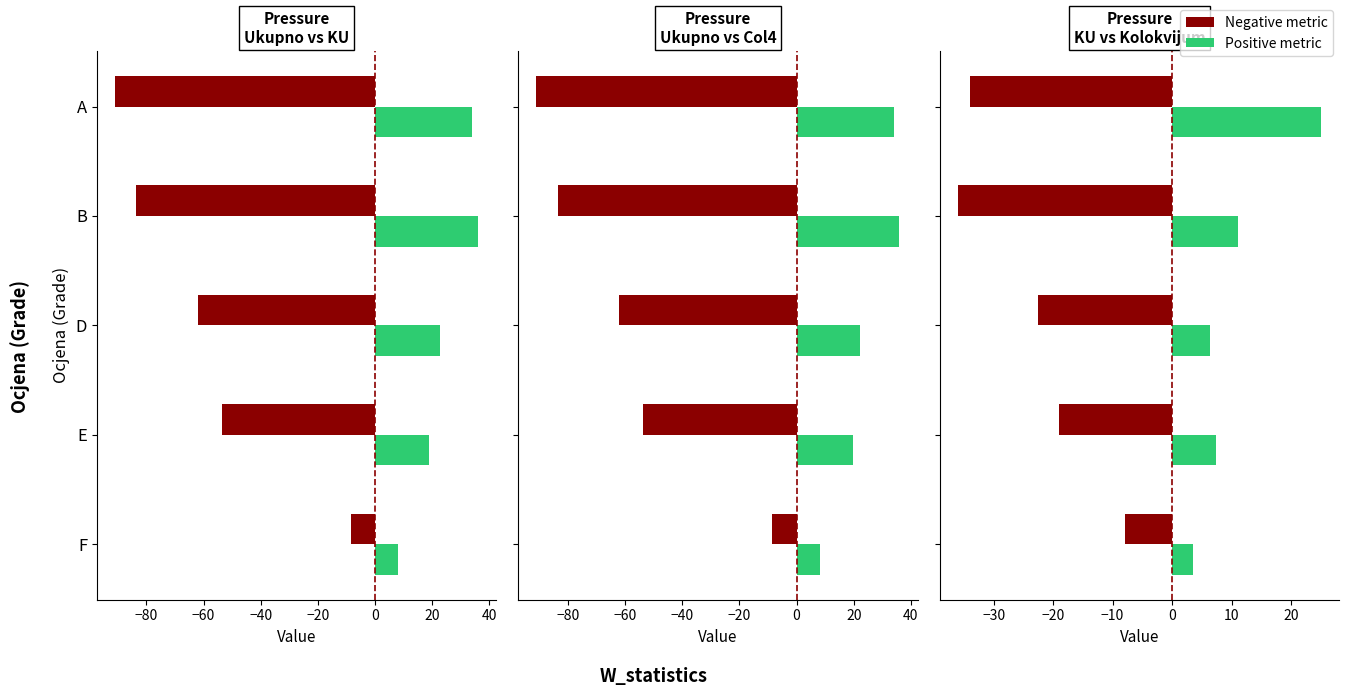

How many groups of bars are there?

5